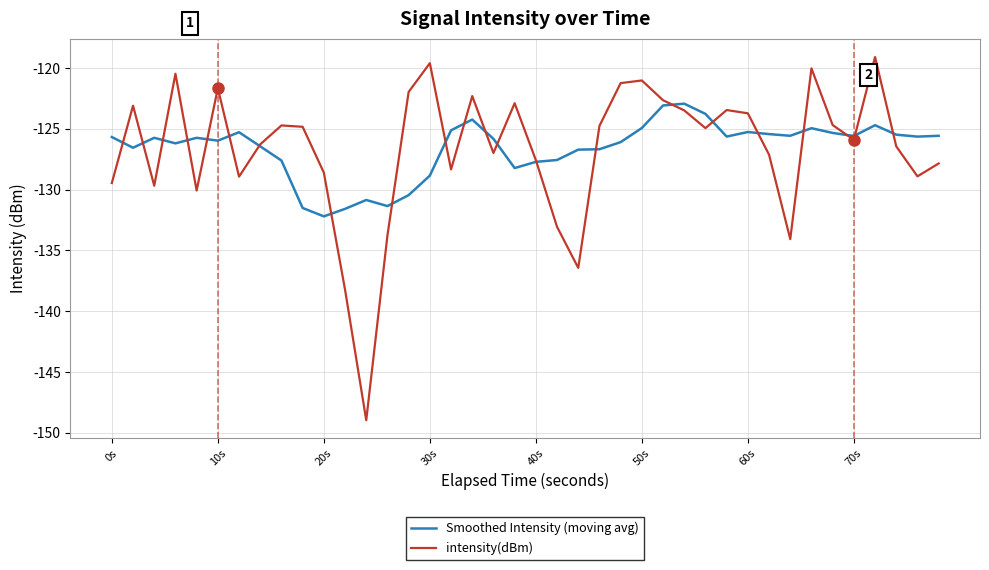

Rank the series by their maximum value, from highest to lowest.

intensity(dBm), Smoothed Intensity (moving avg)